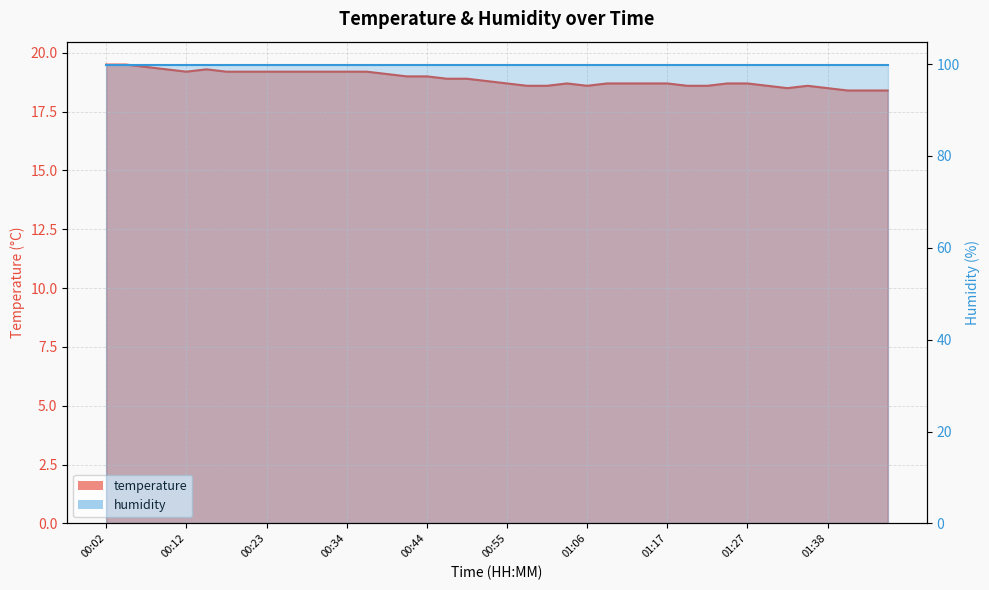

Read the value at 00:53.

18.8